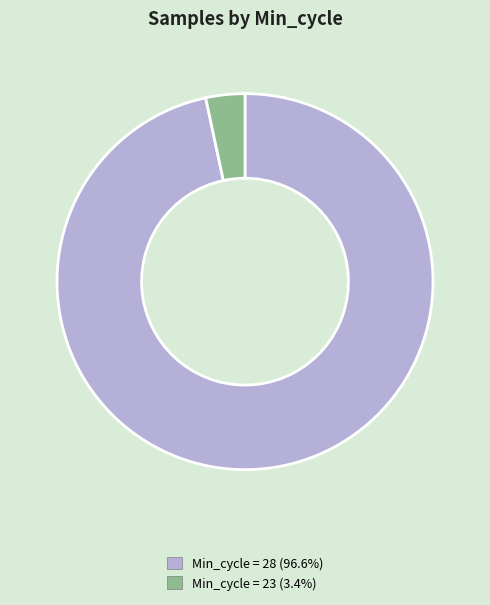

Does any single category account for the majority?

Yes